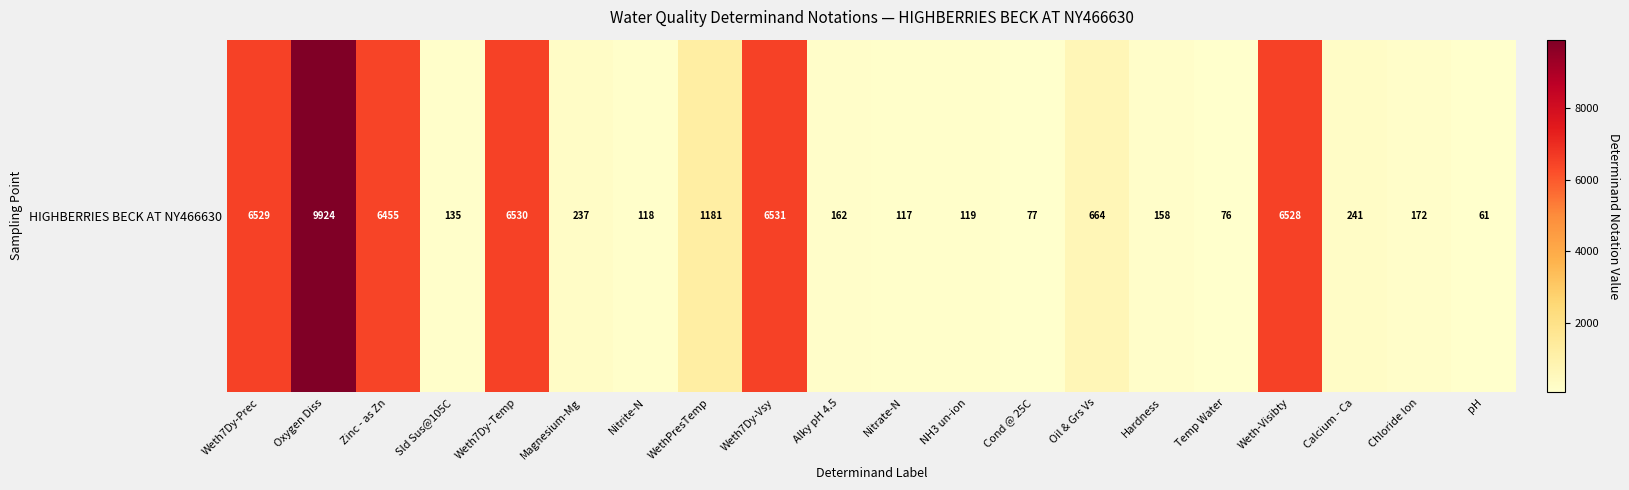

True or false: the data shows 1181 at WethPresTemp.

True